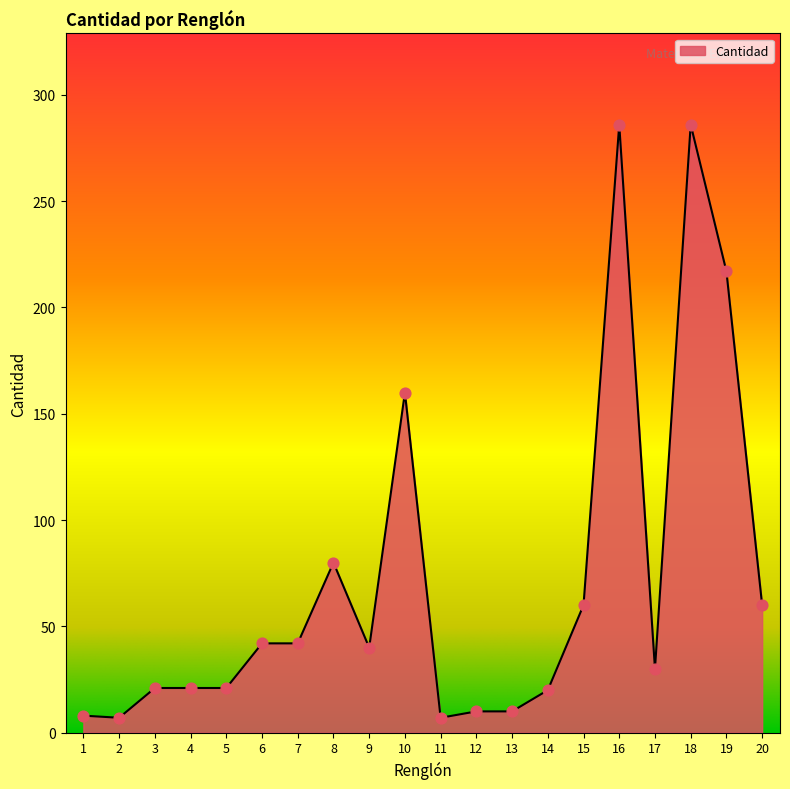

Approximately how many times larger is the value at 6 compared to 8?

0.5